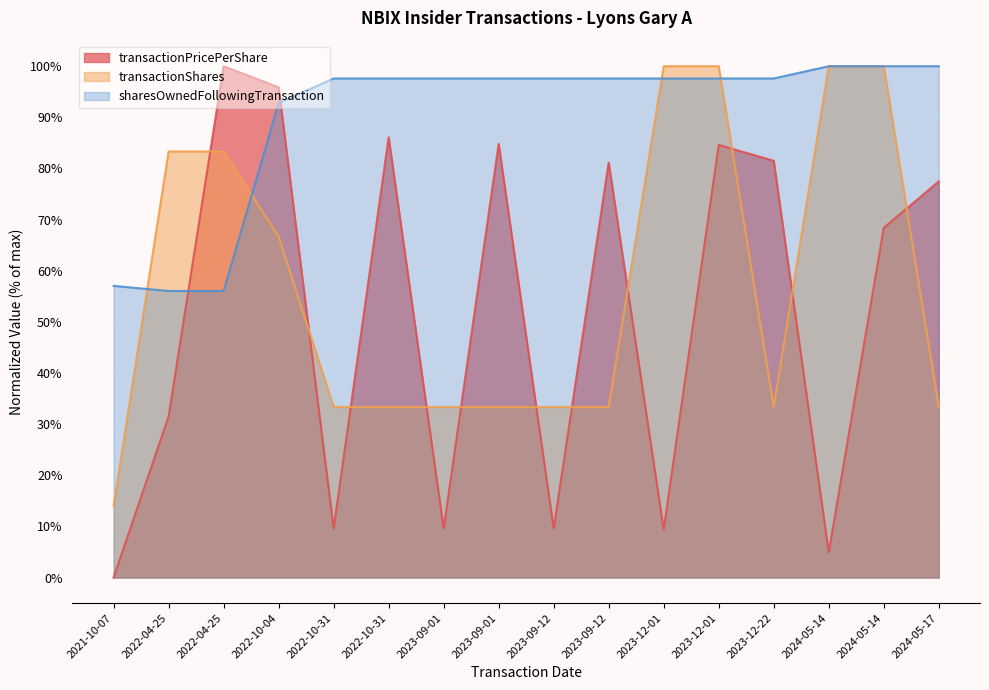

At which category is the sum across all series the highest?

2023-12-01